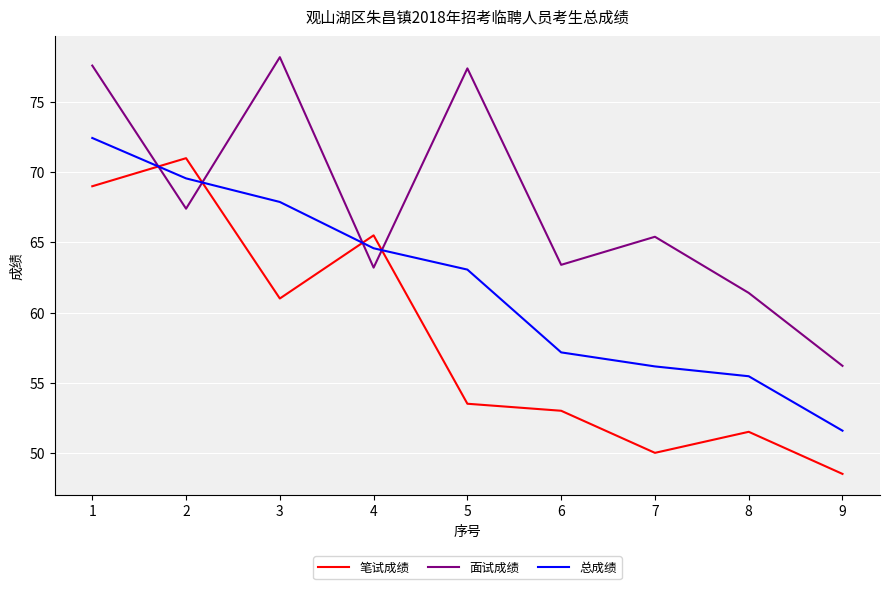

What is the highest value of the 笔试成绩 series?

71.0